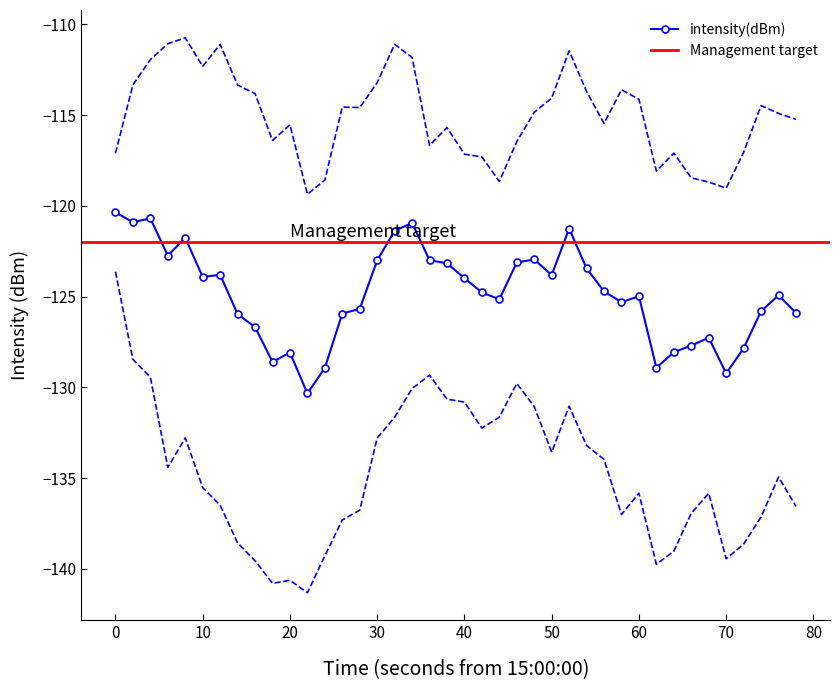

Is it true that intensity(dBm) equals -129.2 at 70?

True